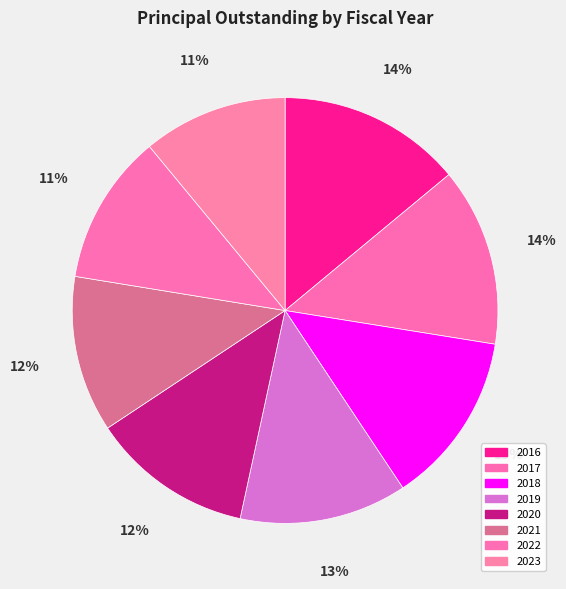

What percentage is NOT represented by 2017?

86.4%